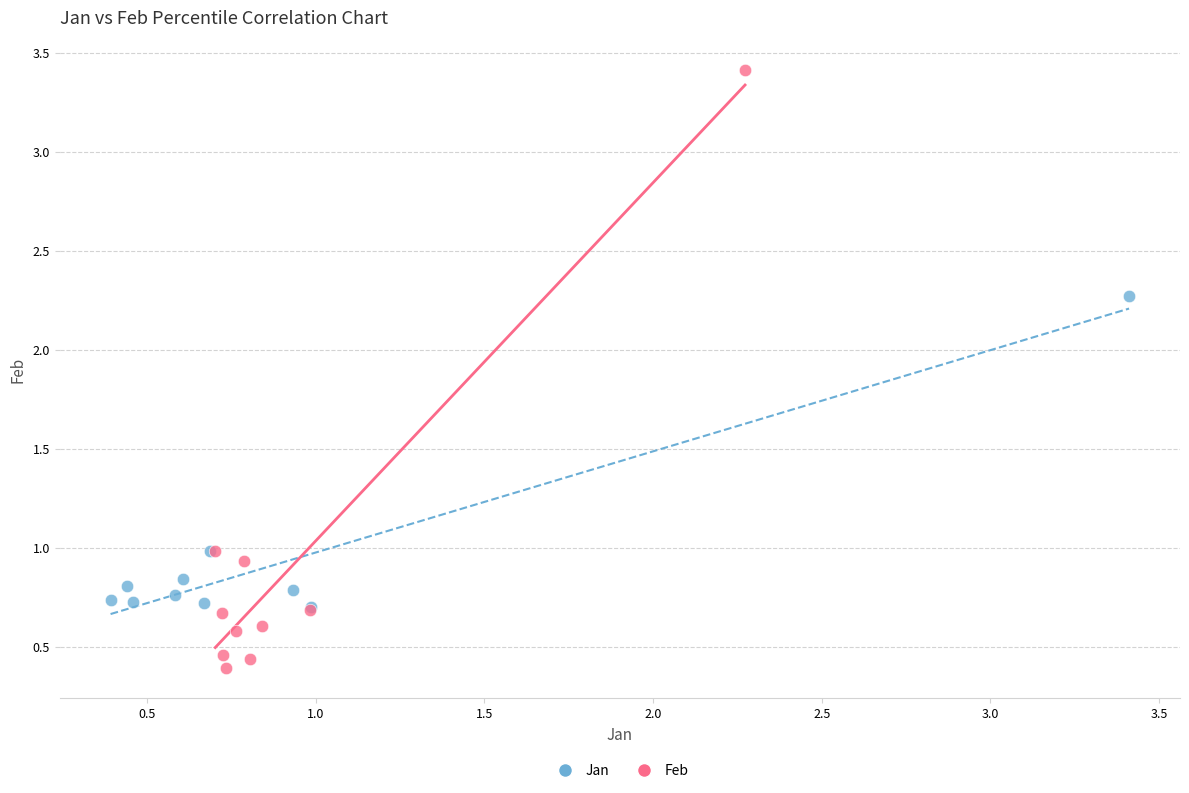

Which series contains the lowest Y value?

Feb